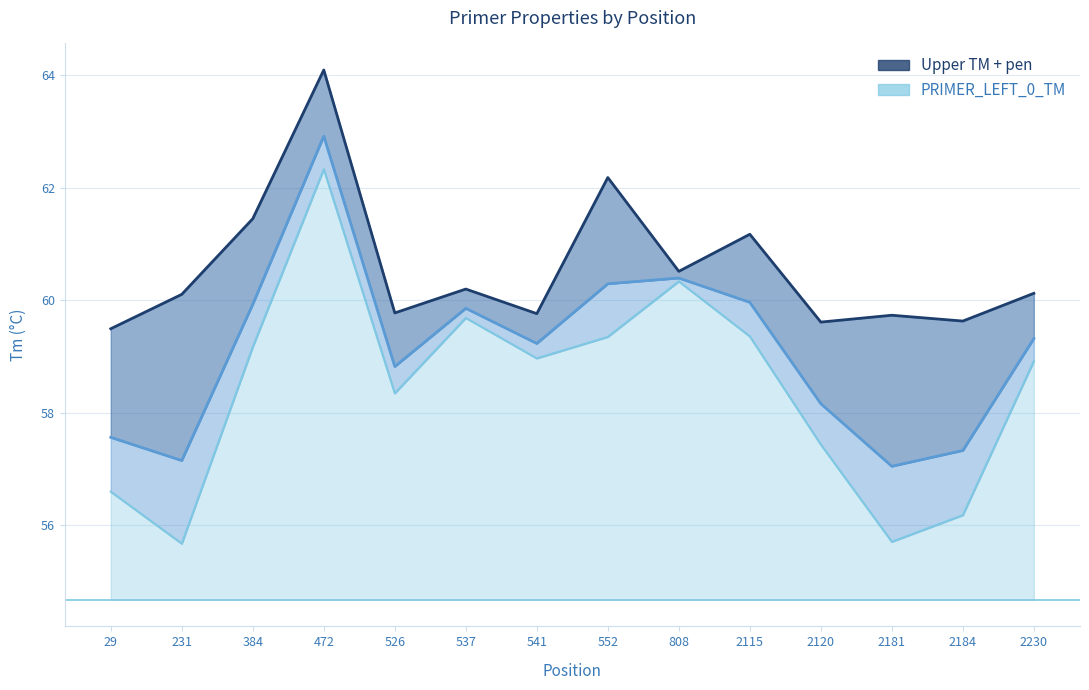

What is the difference between the maximum and minimum values in the PRIMER_LEFT_0_TM line series?

5.9